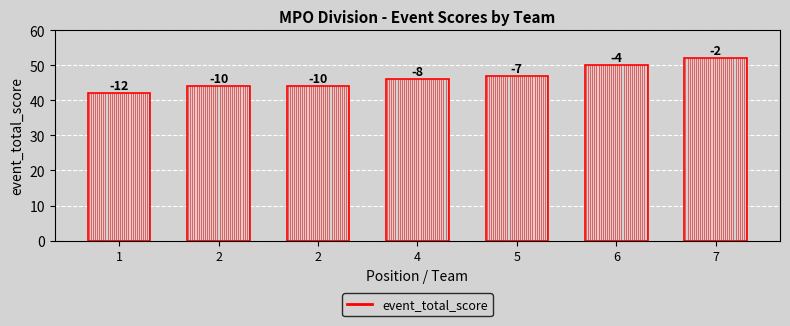

Are the bars horizontal?

No